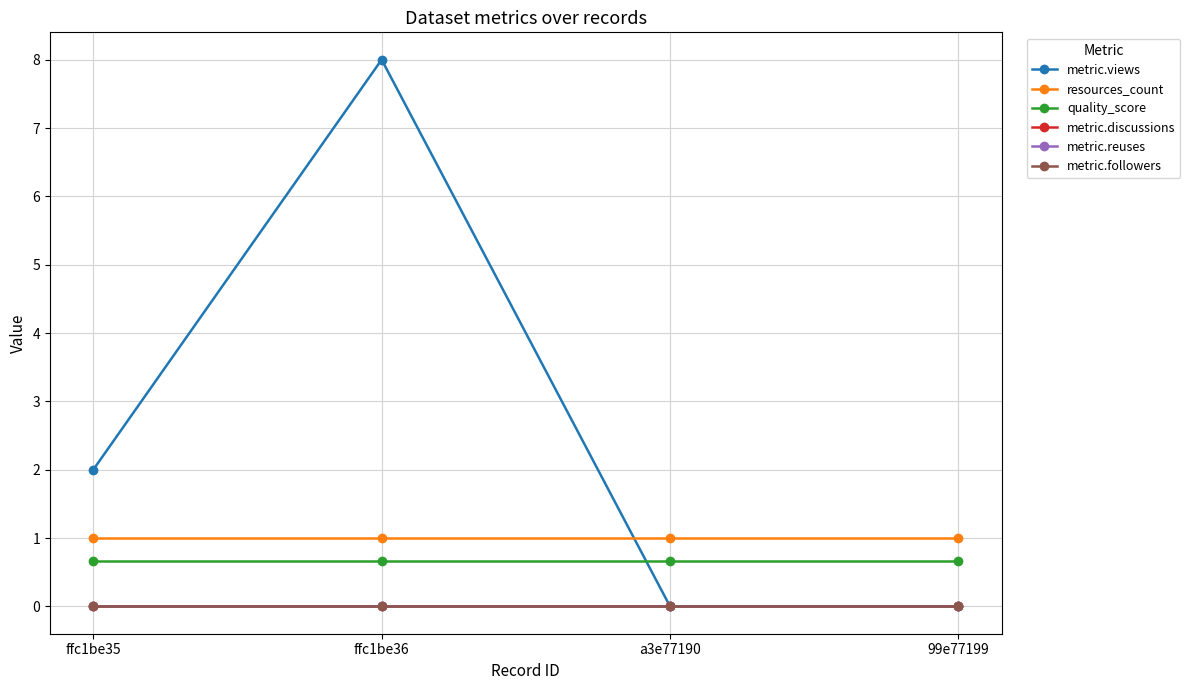

The value of resources_count at ffc1be36 is 1.0. True or false?

True